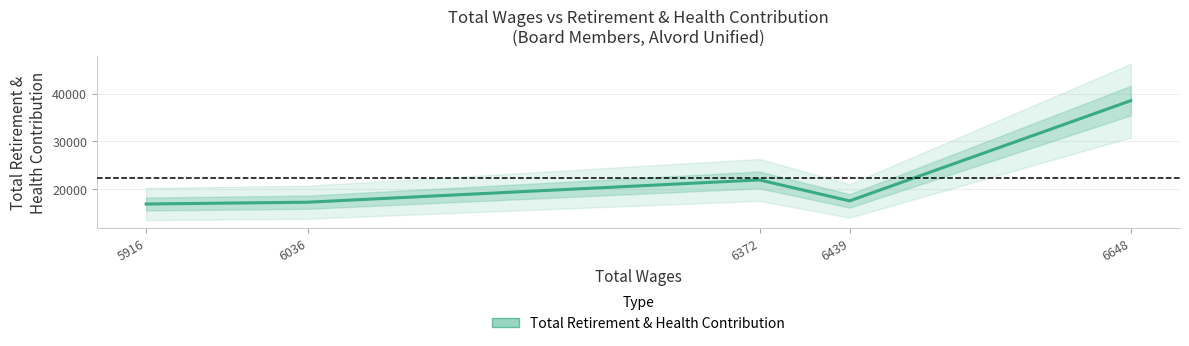

What is the maximum value shown in the chart?

38522